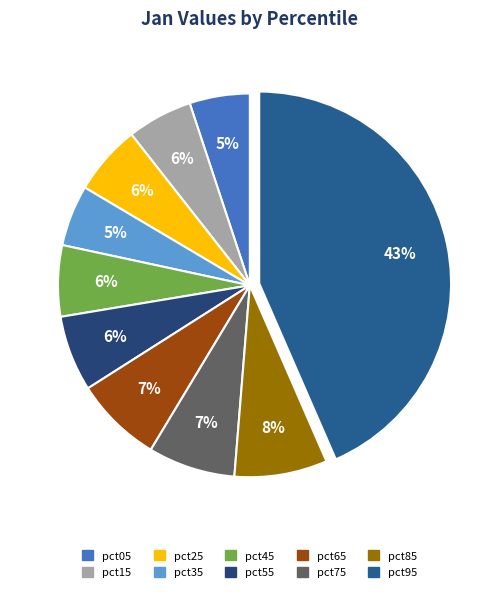

The pct25 slice represents 6% of the pie. True or false?

True